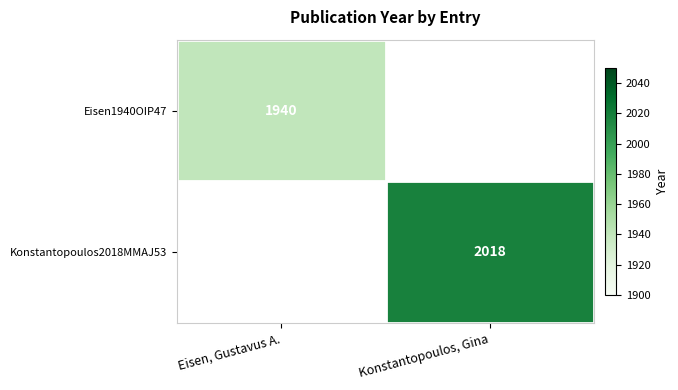

True or false: Eisen1940OIP47 has a value of 1940 at Eisen, Gustavus A..

True